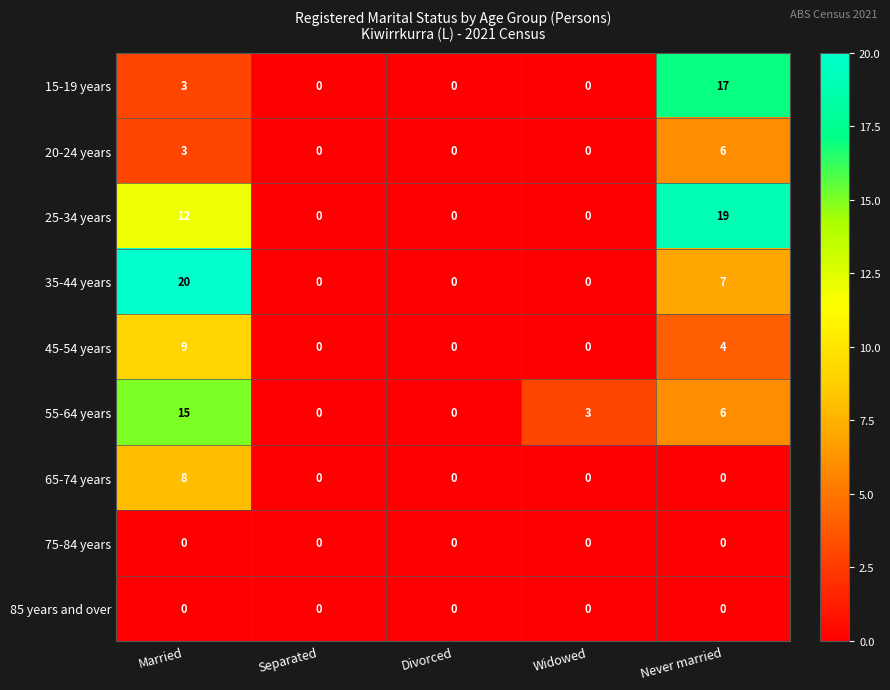

Read the 35-44 years value at Never married.

7